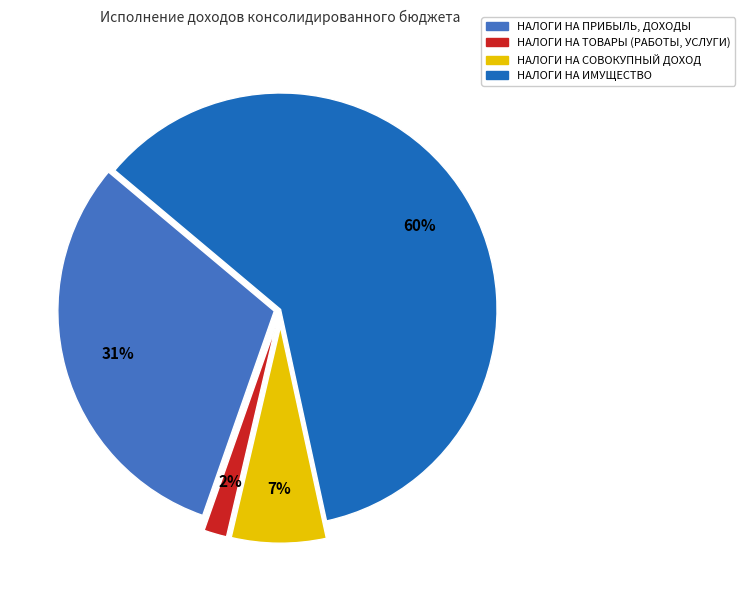

To the nearest percent, what percentage of the pie is НАЛОГИ НА ТОВАРЫ (РАБОТЫ, УСЛУГИ)?

2%